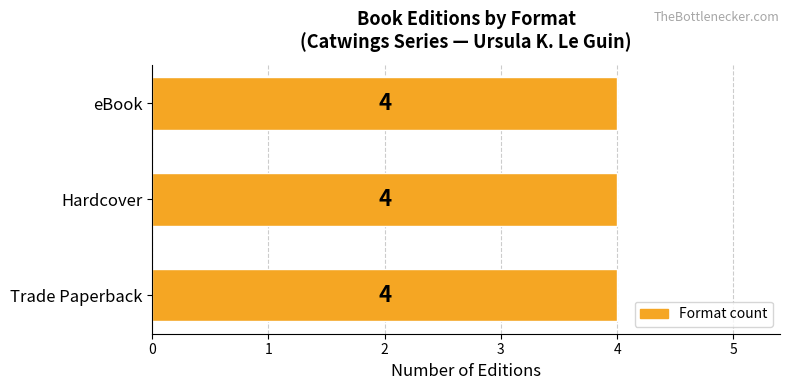

Rank the series by their maximum value, from lowest to highest.

Trade Paperback, Hardcover, eBook